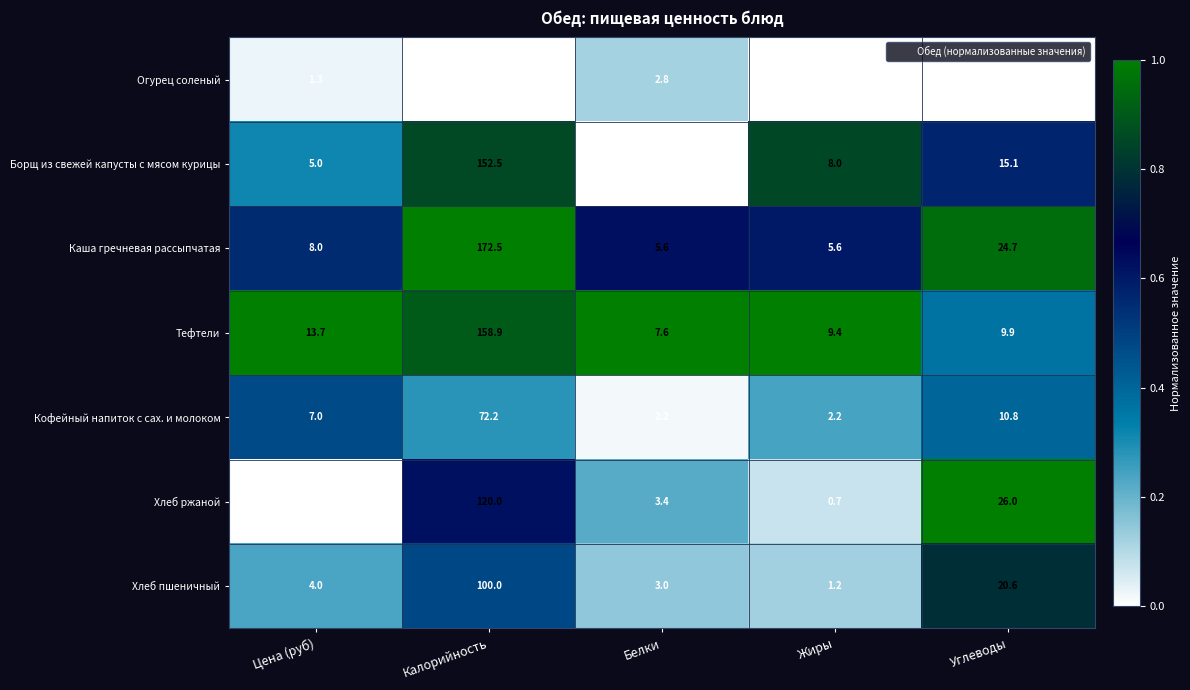

Between Цена (руб) and Калорийность, which series saw the biggest shift?

Каша гречневая рассыпчатая